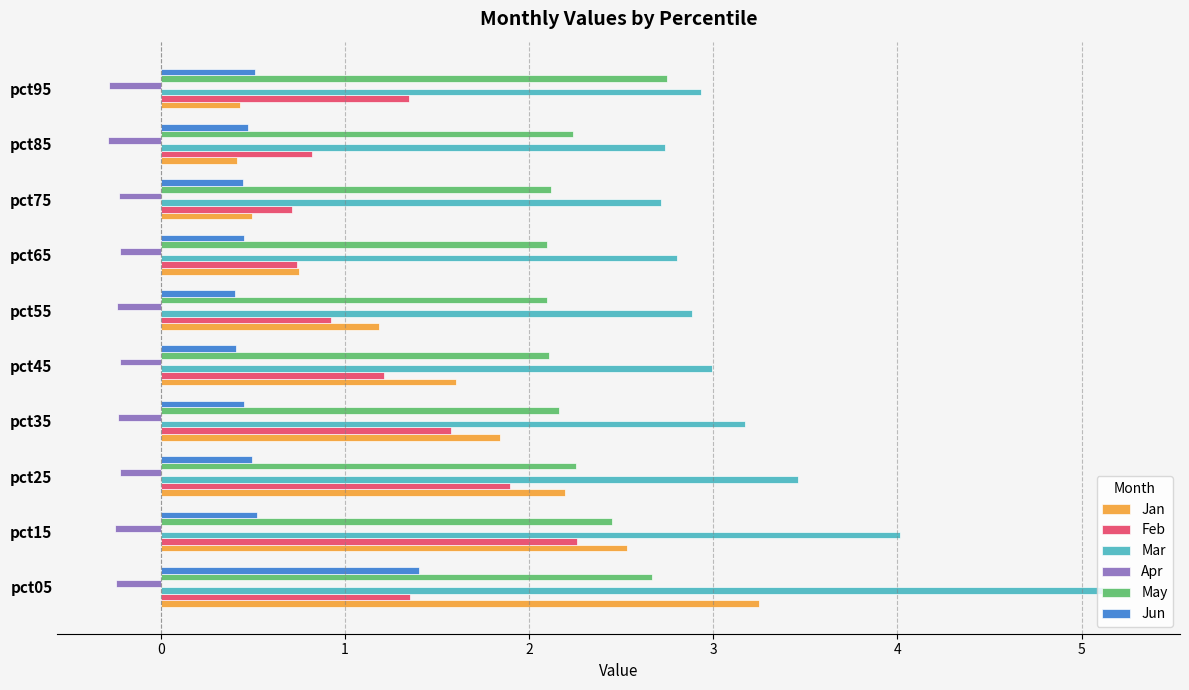

What are all the series names shown in the legend?

Jan, Feb, Mar, Apr, May, Jun